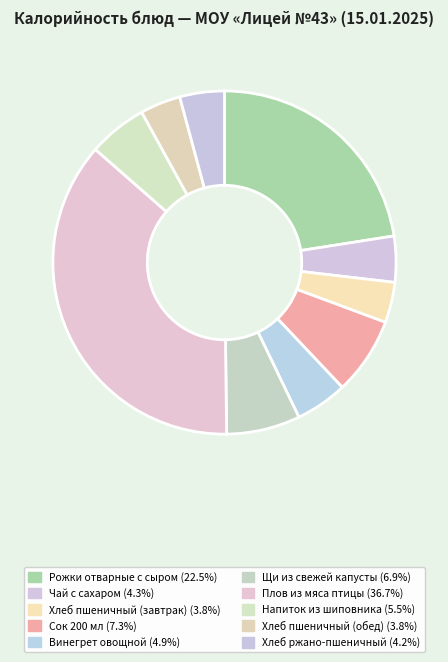

Does Винегрет овощной represent more than half of the total?

No